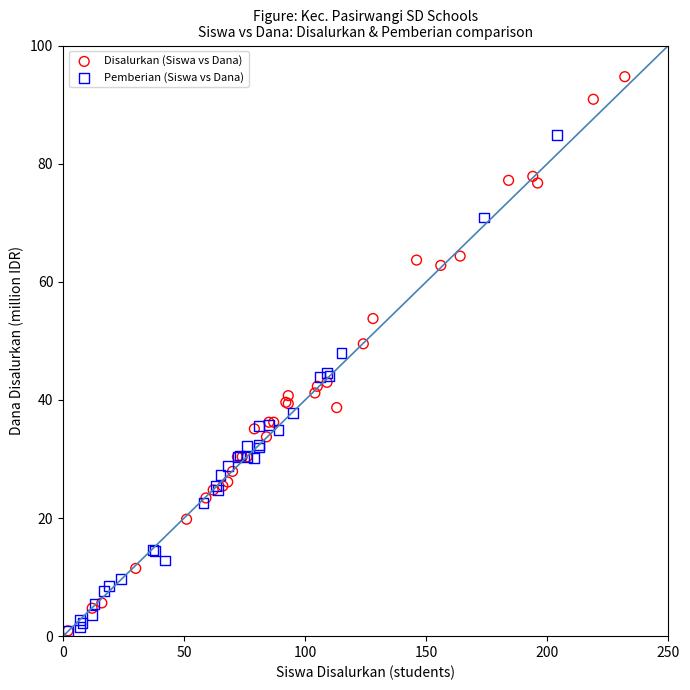

Which series contains the highest Y value?

Disalurkan (Siswa vs Dana)